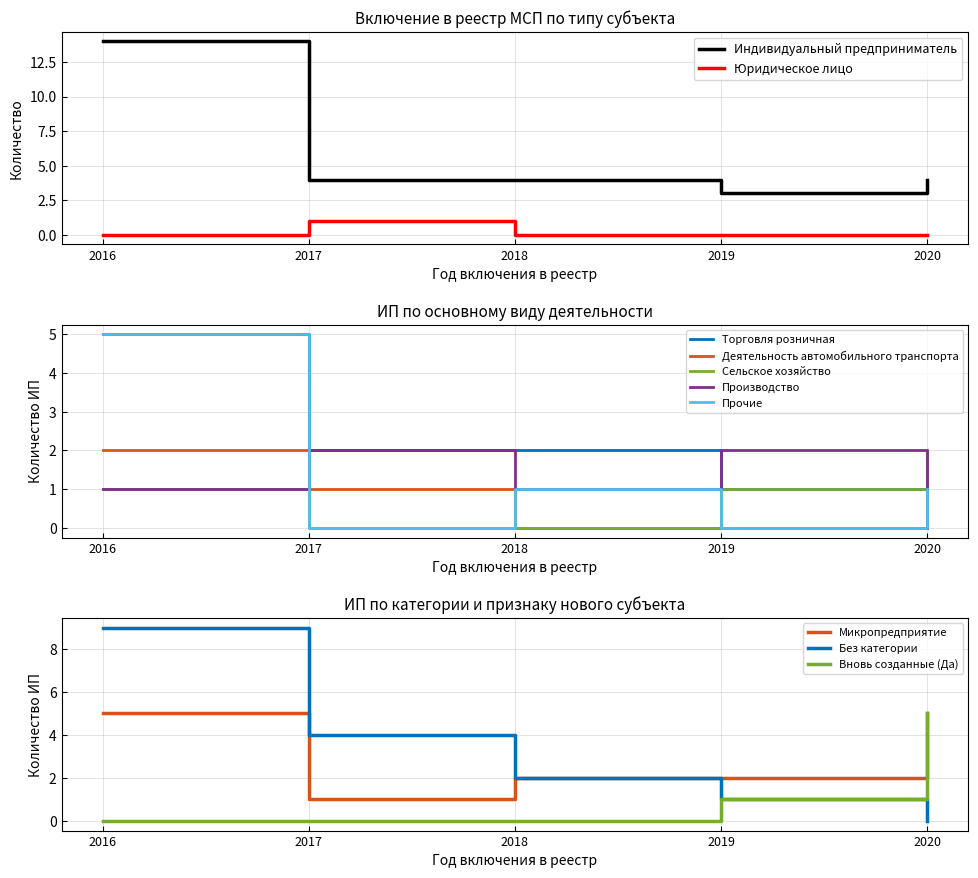

What is the highest value of the Индивидуальный предприниматель series?

14